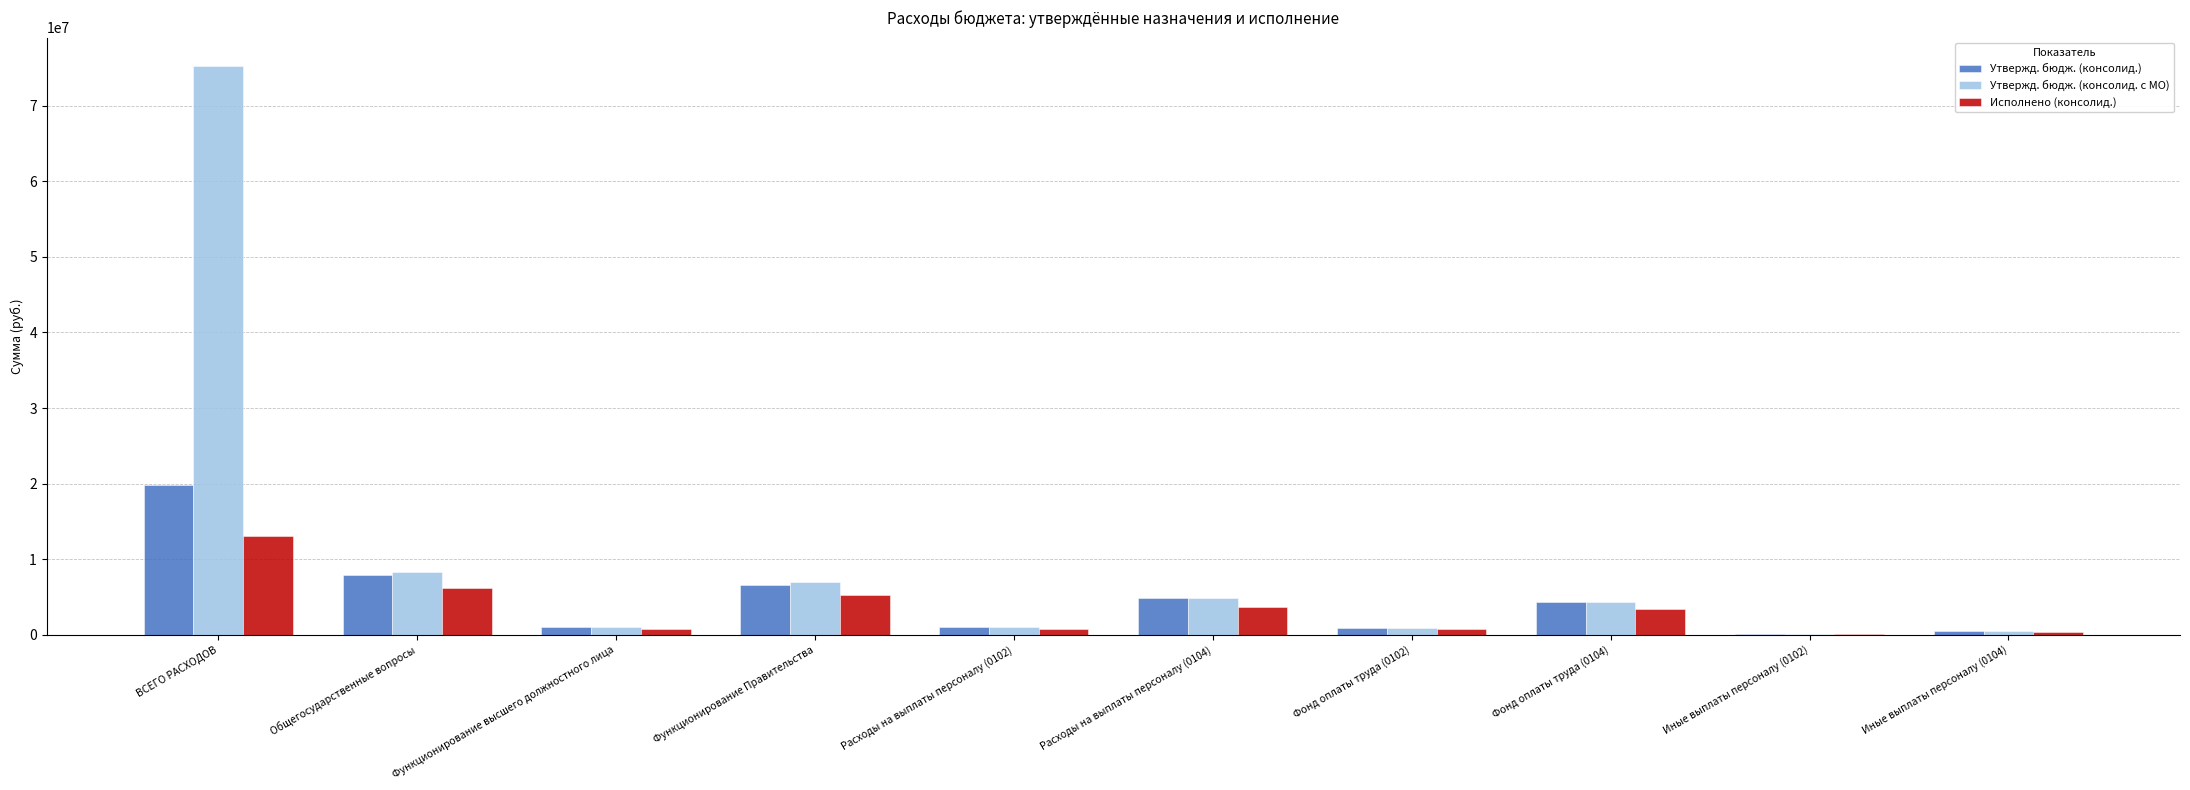

Where does the Утвержд. бюдж. (консолид. с МО) series first go above 4282300?

ВСЕГО РАСХОДОВ